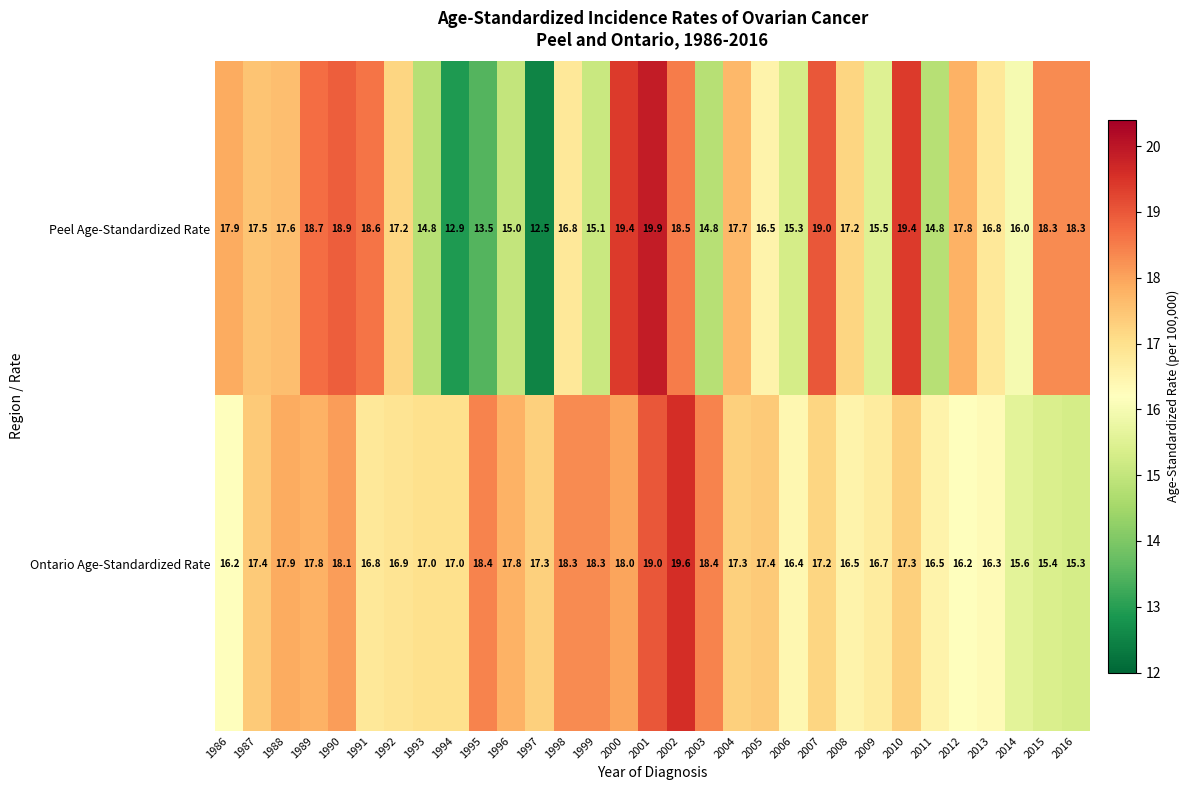

What is the greatest value displayed?

19.9